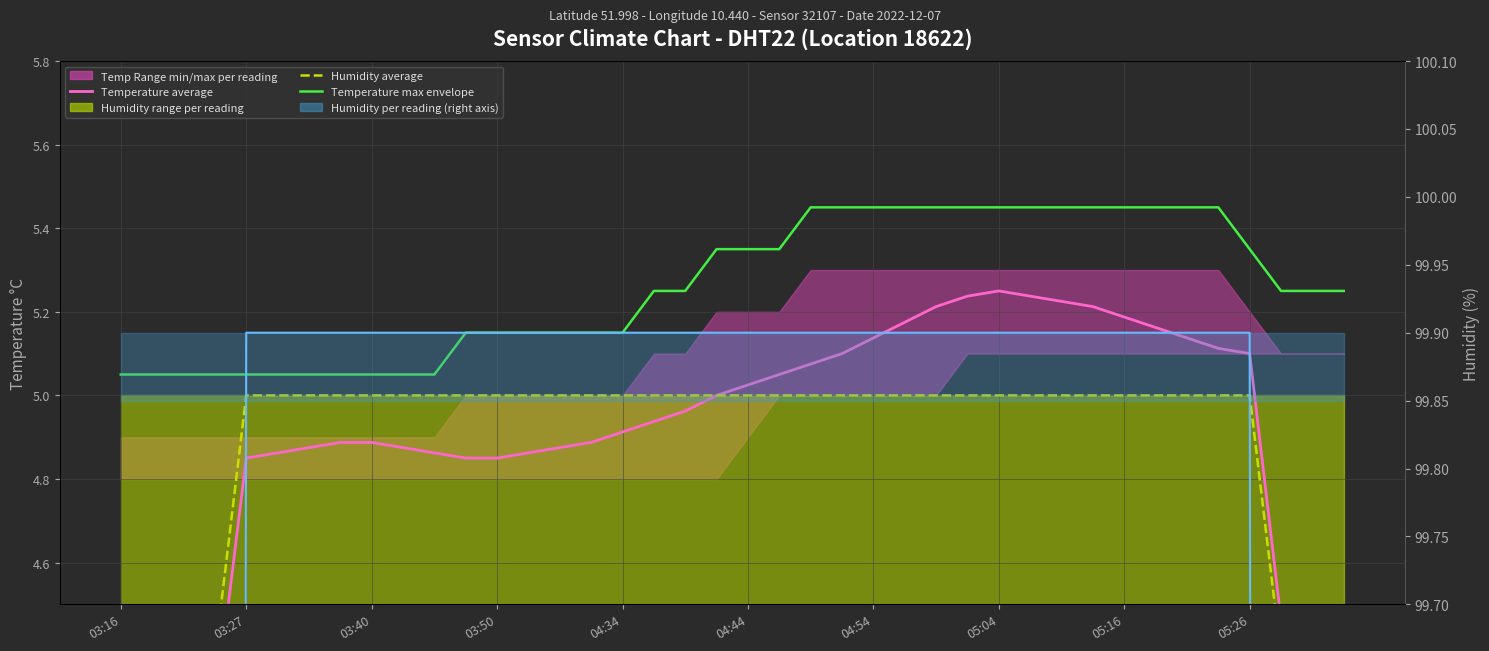

Which series has the largest total across all categories?

Humidity smooth